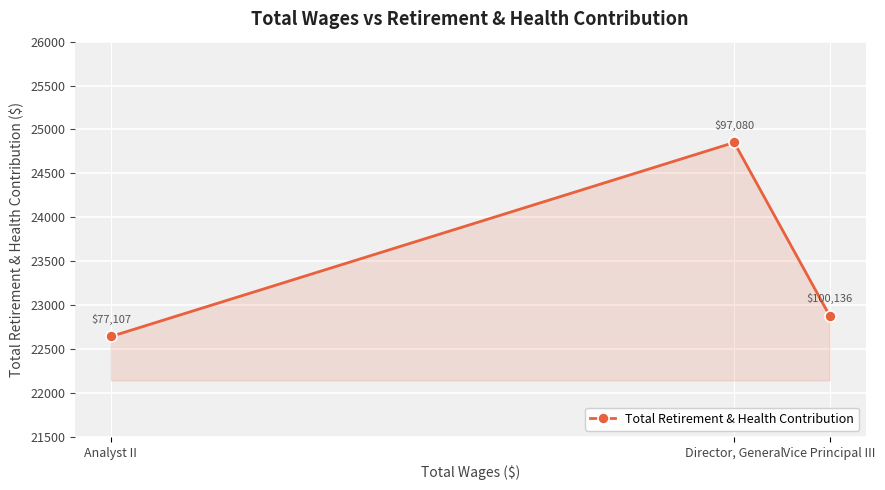

List the labels in order of value, smallest first.

Analyst II, Vice Principal III, Director, General